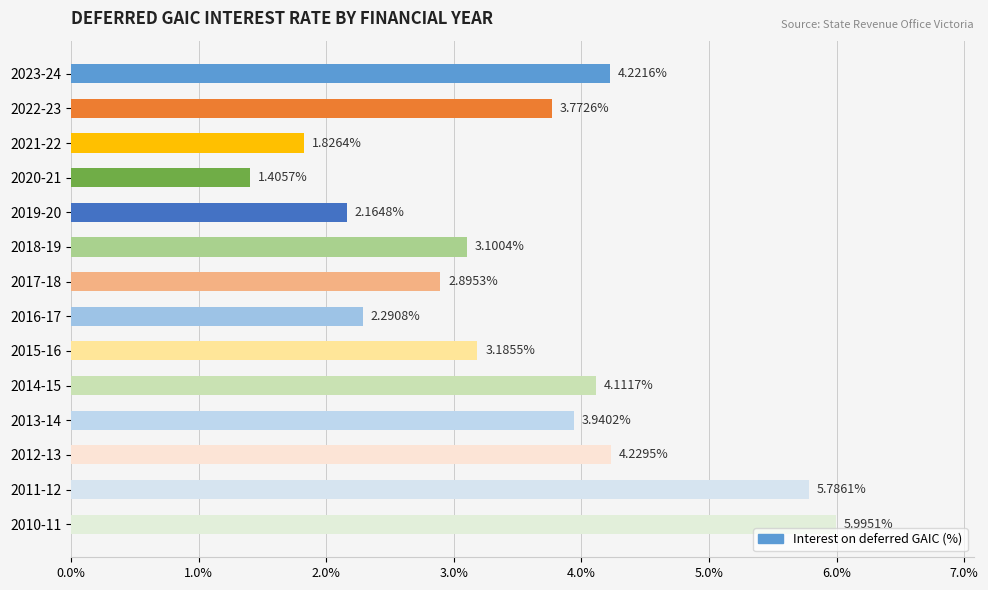

Rank the categories by value from highest to lowest.

2010-11, 2011-12, 2012-13, 2023-24, 2014-15, 2013-14, 2022-23, 2015-16, 2018-19, 2017-18, 2016-17, 2019-20, 2021-22, 2020-21